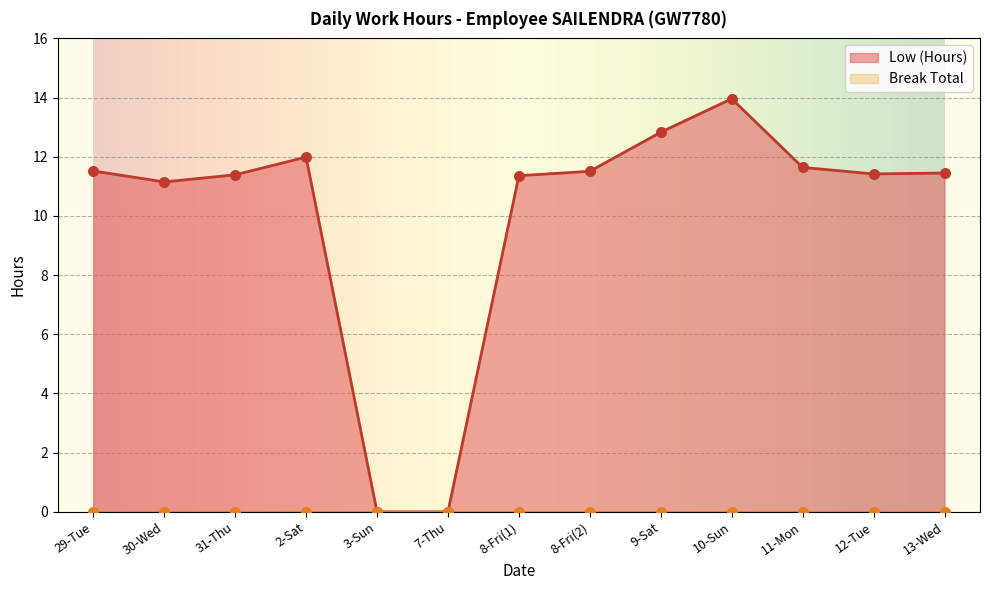

What is the change in value from 31-Thu to 8-Fri(2)?

+0.1